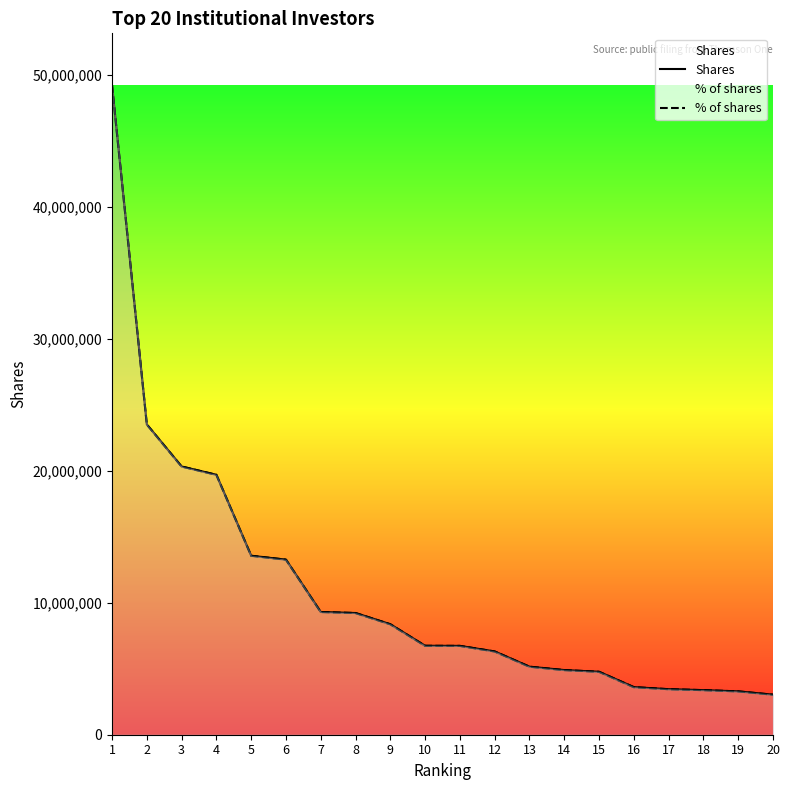

Rank the series by their maximum value, from lowest to highest.

Shares, % of shares